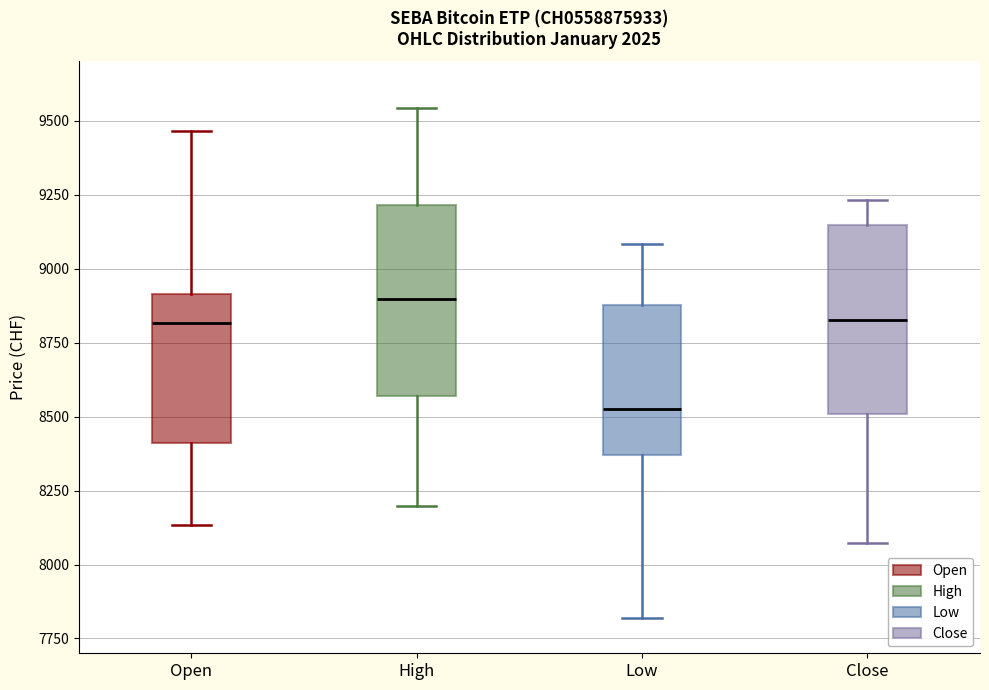

Which box has the lowest median line?

Low